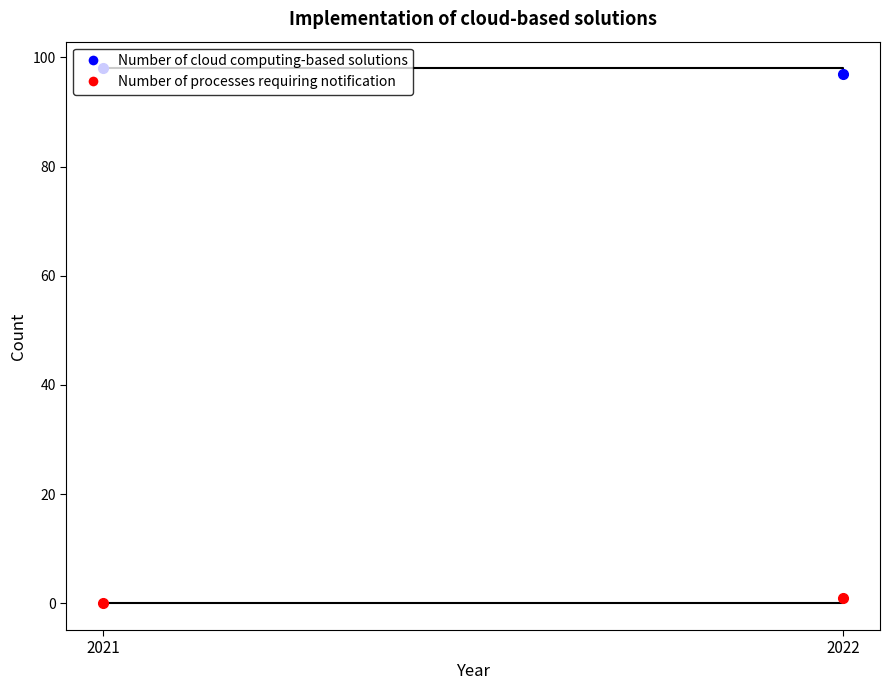

What is the difference between the maximum and minimum values in the Number of cloud computing-based solutions series?

1